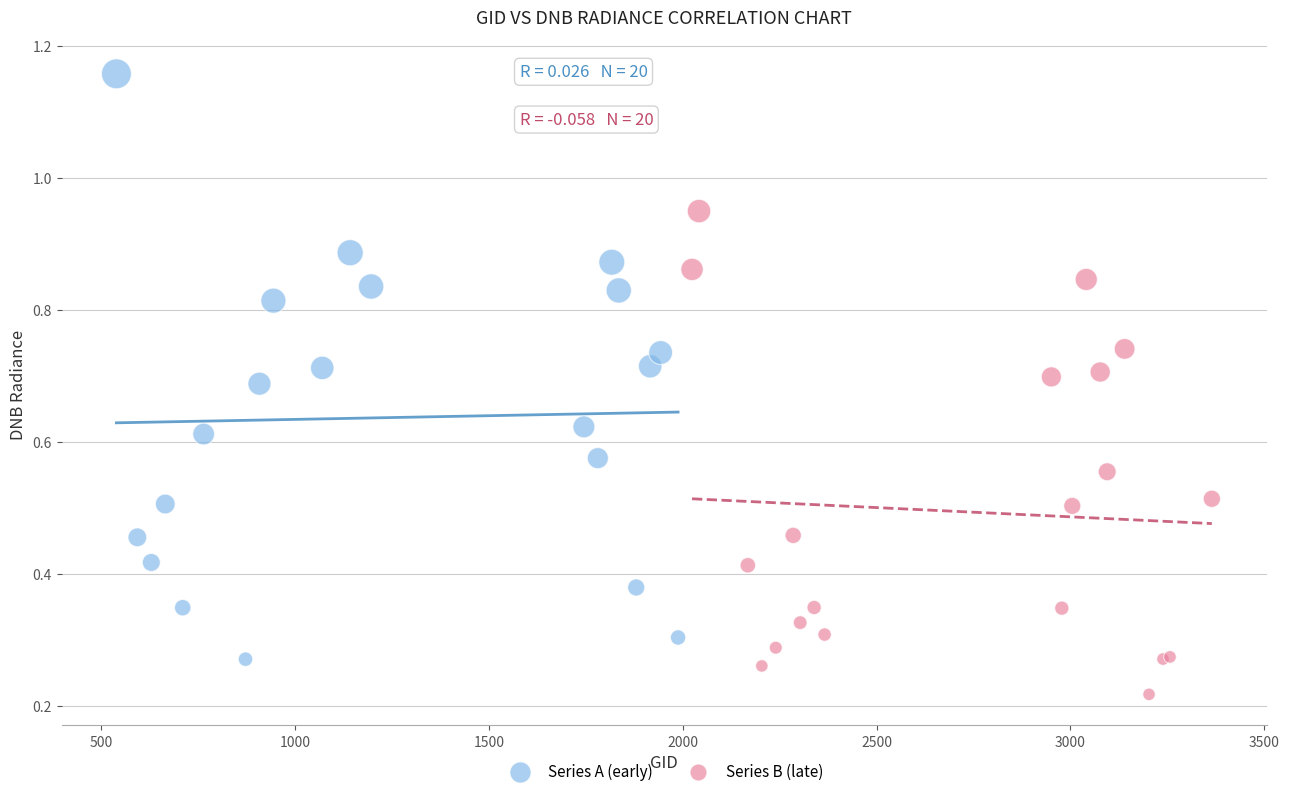

Which series reaches the minimum Y coordinate?

Series B (late)